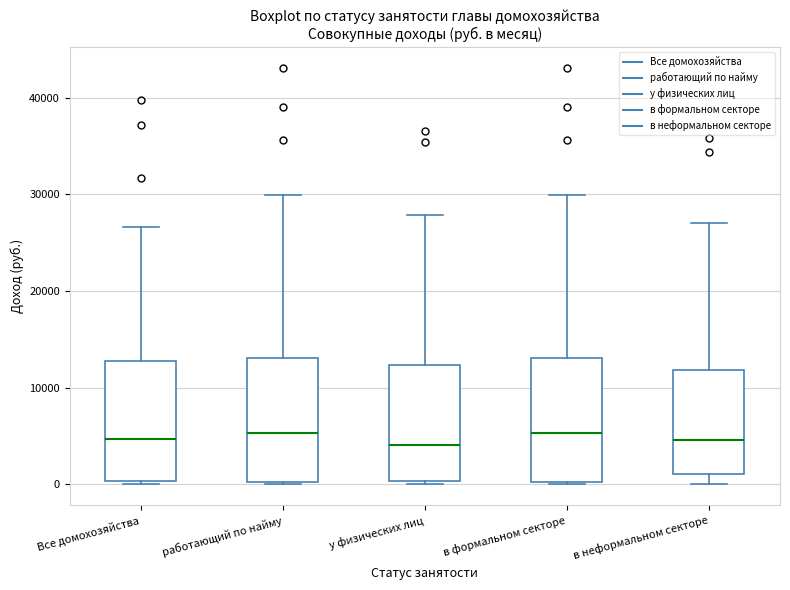

Reading left to right, read every box against the y-axis: the position of its median line, the range the box covers, and the ends of its whiskers. The values are not printed on the chart, so give them approximately, as read against the axis.

Все домохозяйства: median 5000, box 0 to 13000, whiskers 0 (just below the box's lower edge) to 27000
работающий по найму: median 5000, box 0 to 13000, whiskers 0 to 30000
у физических лиц: median 4000, box 0 to 12000, whiskers 0 (just below the box's lower edge) to 28000
в формальном секторе: median 5000, box 0 to 13000, whiskers 0 to 30000
в неформальном секторе: median 5000, box 1000 to 12000, whiskers 0 to 27000